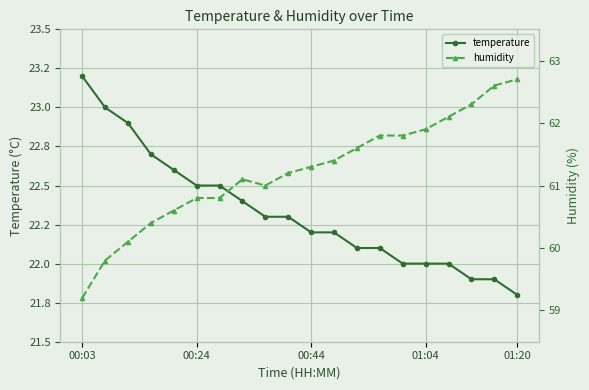

Which series has the largest range (max minus min)?

humidity